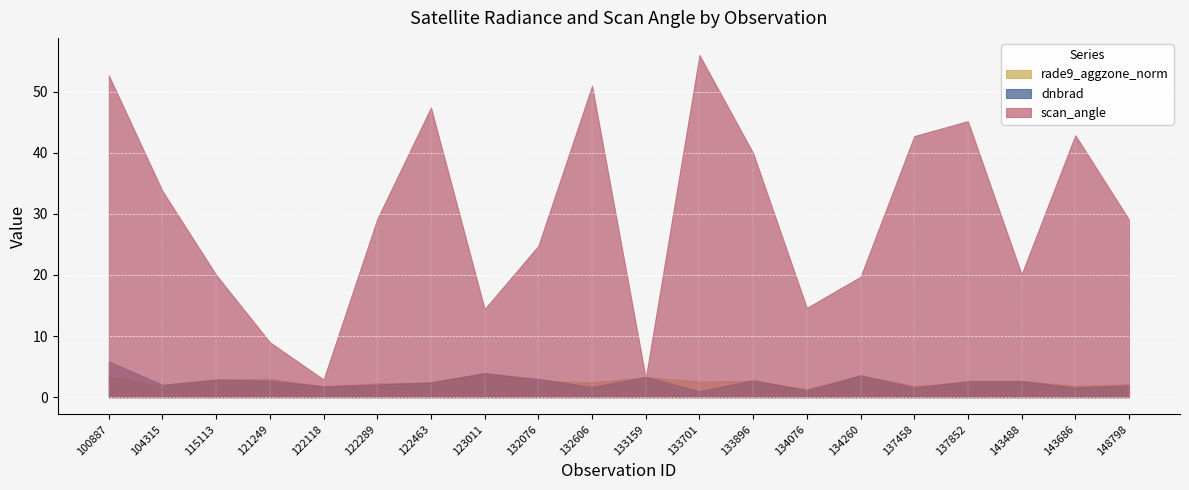

What is the difference between the maximum and minimum values in the scan_angle series?

53.1